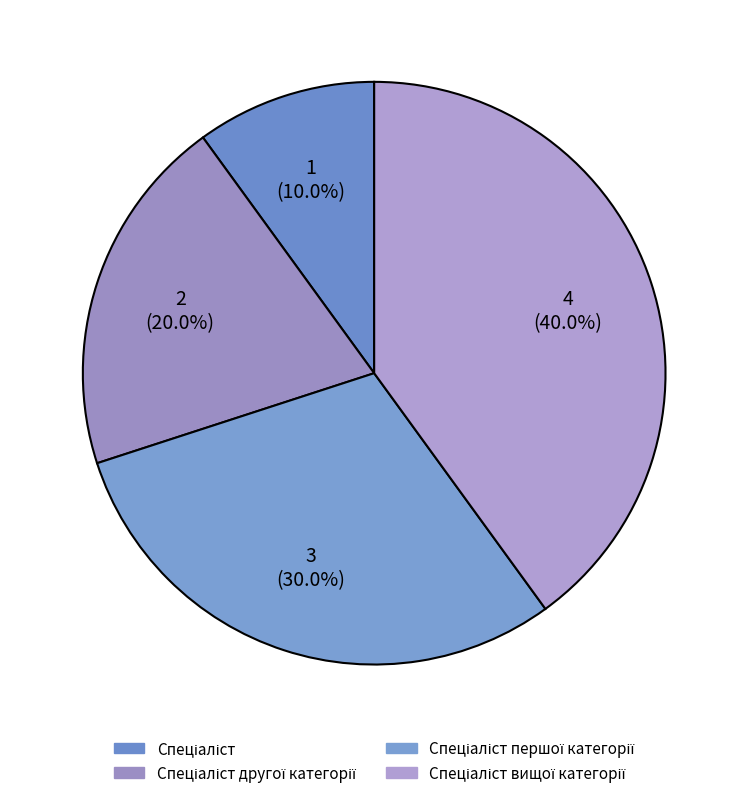

How many segments does this pie chart have?

4